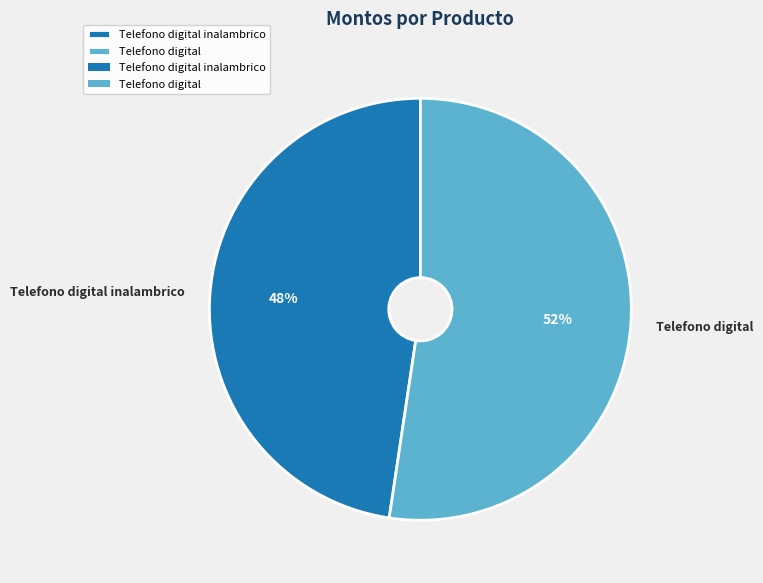

What percentage is the Telefono digital inalambrico slice, to the nearest percent?

48%